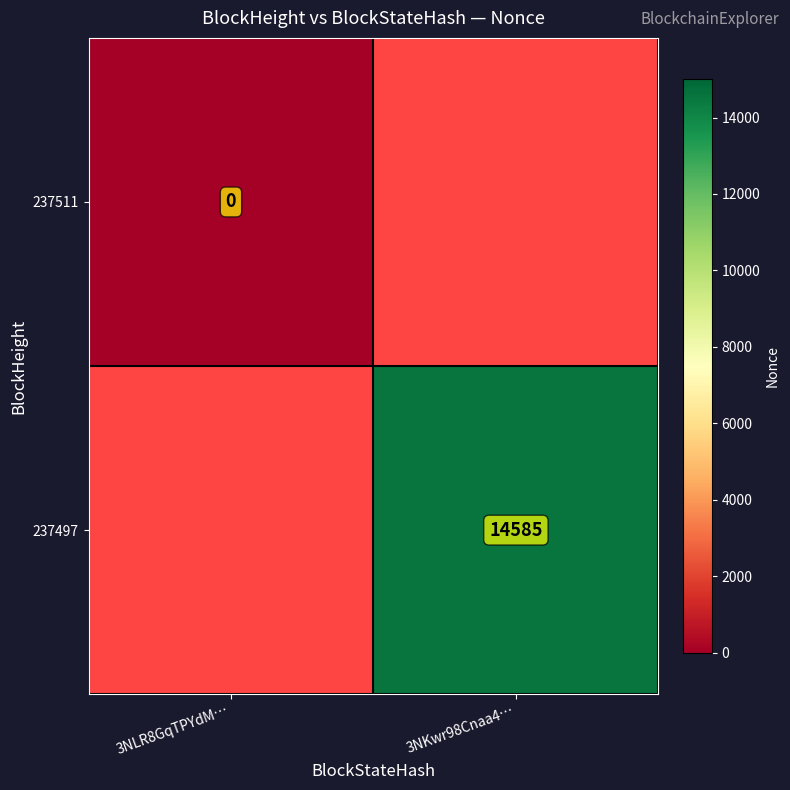

At which category does the chart reach its peak across all series?

3NKwr98Cnaa4…